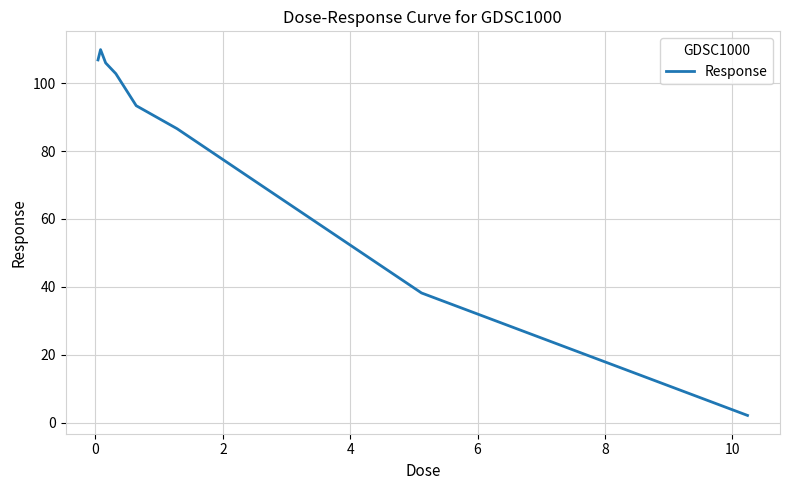

What is the maximum value shown in the chart?

109.8